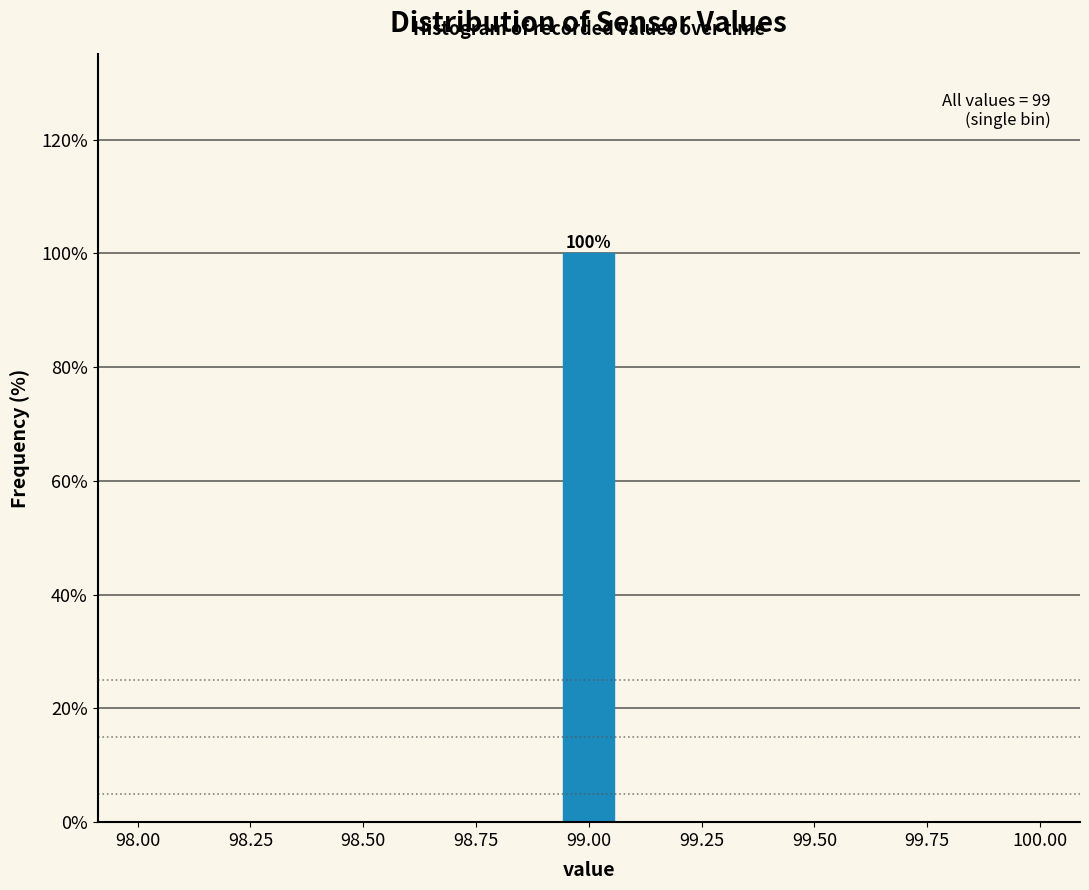

Around what value on the x-axis is the tallest bar? Give the approximate position of its centre, as read against the axis.

99.00